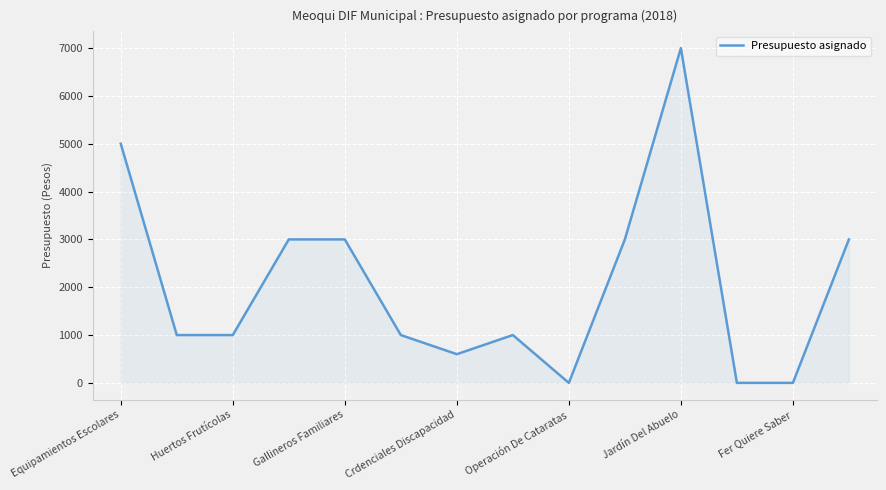

How many series are shown in this chart?

1